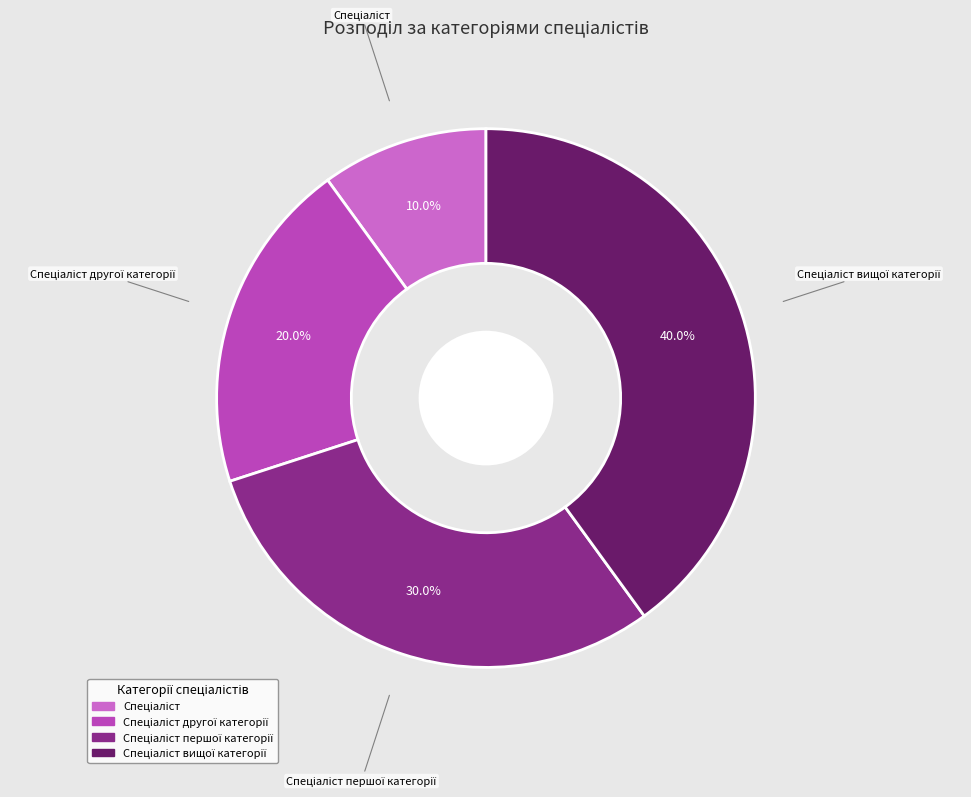

Count the number of slices in the pie.

4